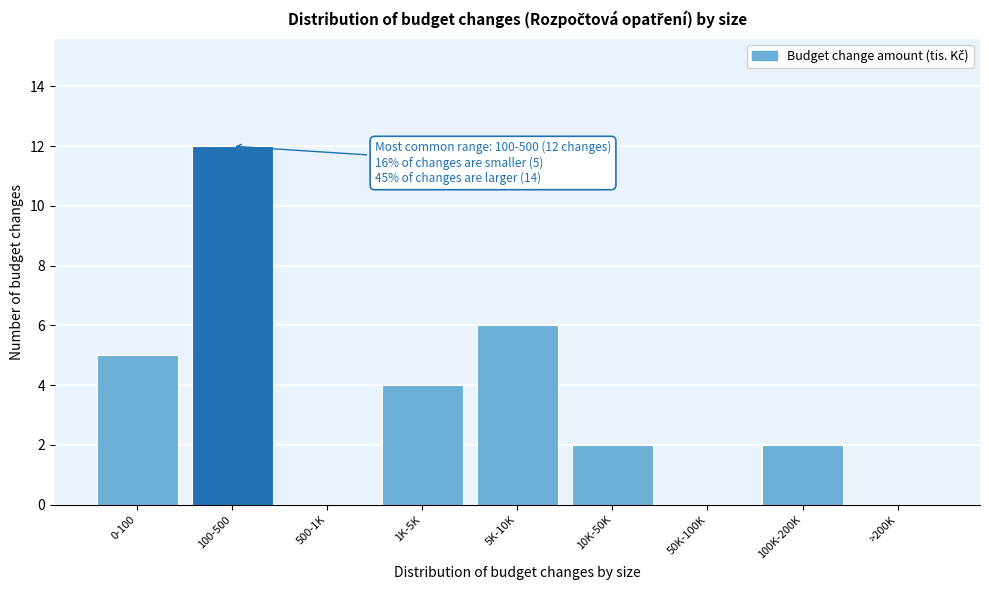

Reading right to left, extract all data points from this chart.

>200K=0	100K-200K=2	50K-100K=0	10K-50K=2	5K-10K=6	1K-5K=4	500-1K=0	100-500=12	0-100=5